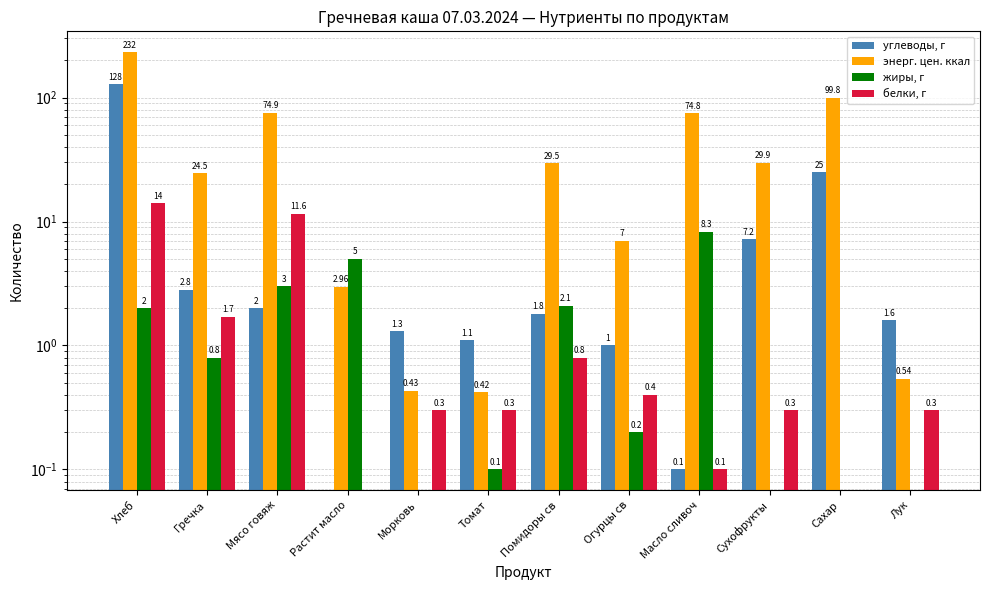

Rank the categories by энерг. цен. ккал value from highest to lowest.

Хлеб, Сахар, Мясо говяж, Масло сливоч, Сухофрукты, Помидоры св, Гречка, Огурцы св, Растит масло, Лук, Морковь, Томат